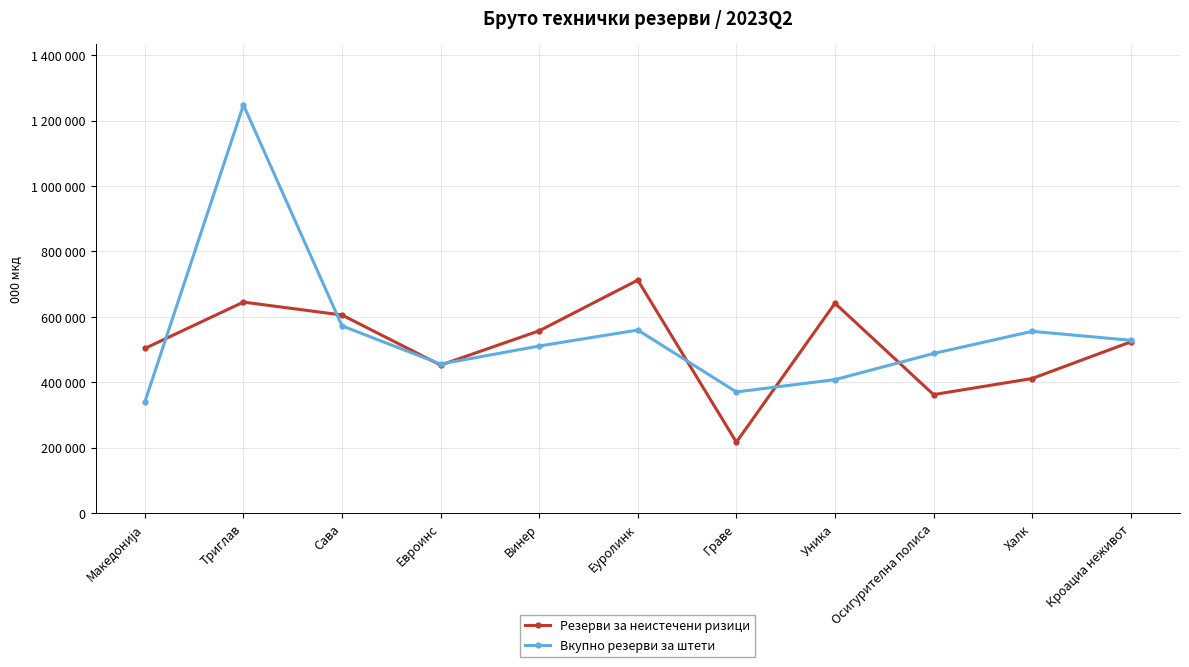

The value of Вкупно резерви за штети at Македонија is 223376. True or false?

False